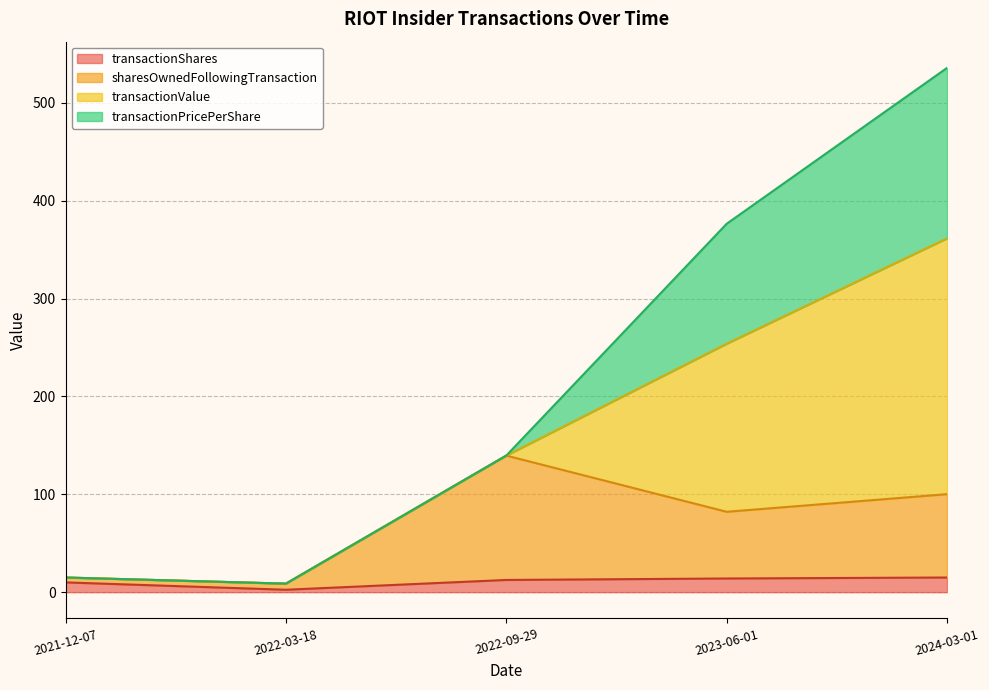

What is the highest value of the transactionShares series?

15.0